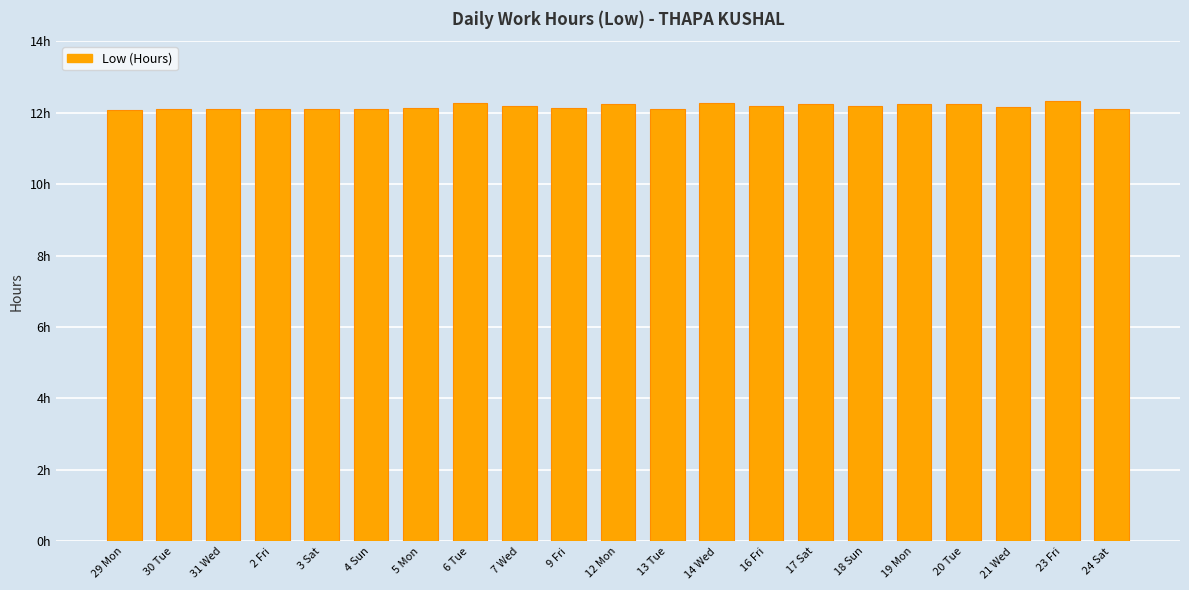

Reading left to right, what are all the values shown in this chart?

29 Mon=12.1	30 Tue=12.1	31 Wed=12.1	2 Fri=12.1	3 Sat=12.1	4 Sun=12.1	5 Mon=12.1	6 Tue=12.3	7 Wed=12.2	9 Fri=12.1	12 Mon=12.2	13 Tue=12.1	14 Wed=12.3	16 Fri=12.2	17 Sat=12.2	18 Sun=12.2	19 Mon=12.2	20 Tue=12.2	21 Wed=12.2	23 Fri=12.3	24 Sat=12.1